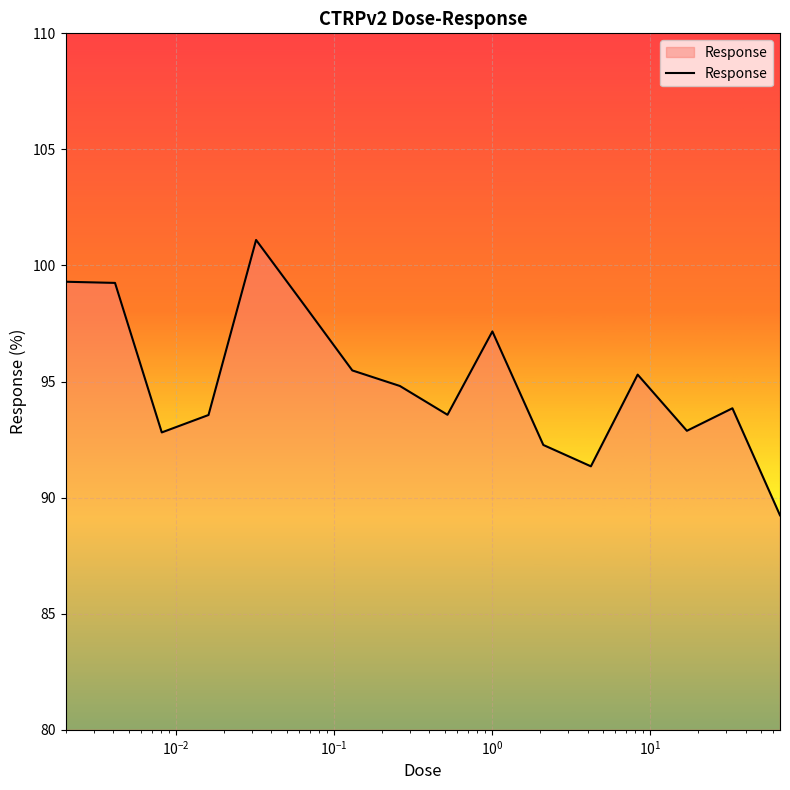

What is the minimum value shown in the chart?

89.2